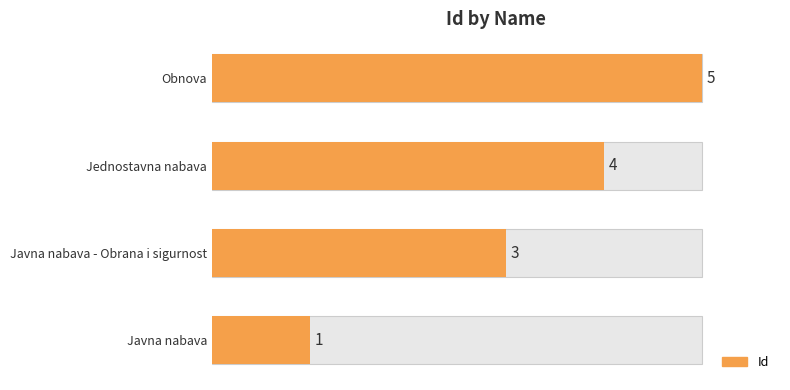

What value does the data have at Jednostavna nabava?

4